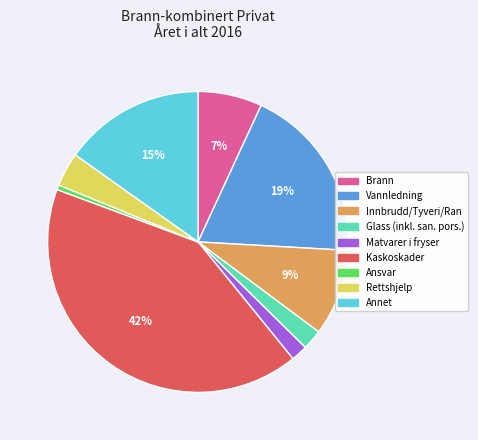

What is the largest slice in the pie chart?

Kaskoskader